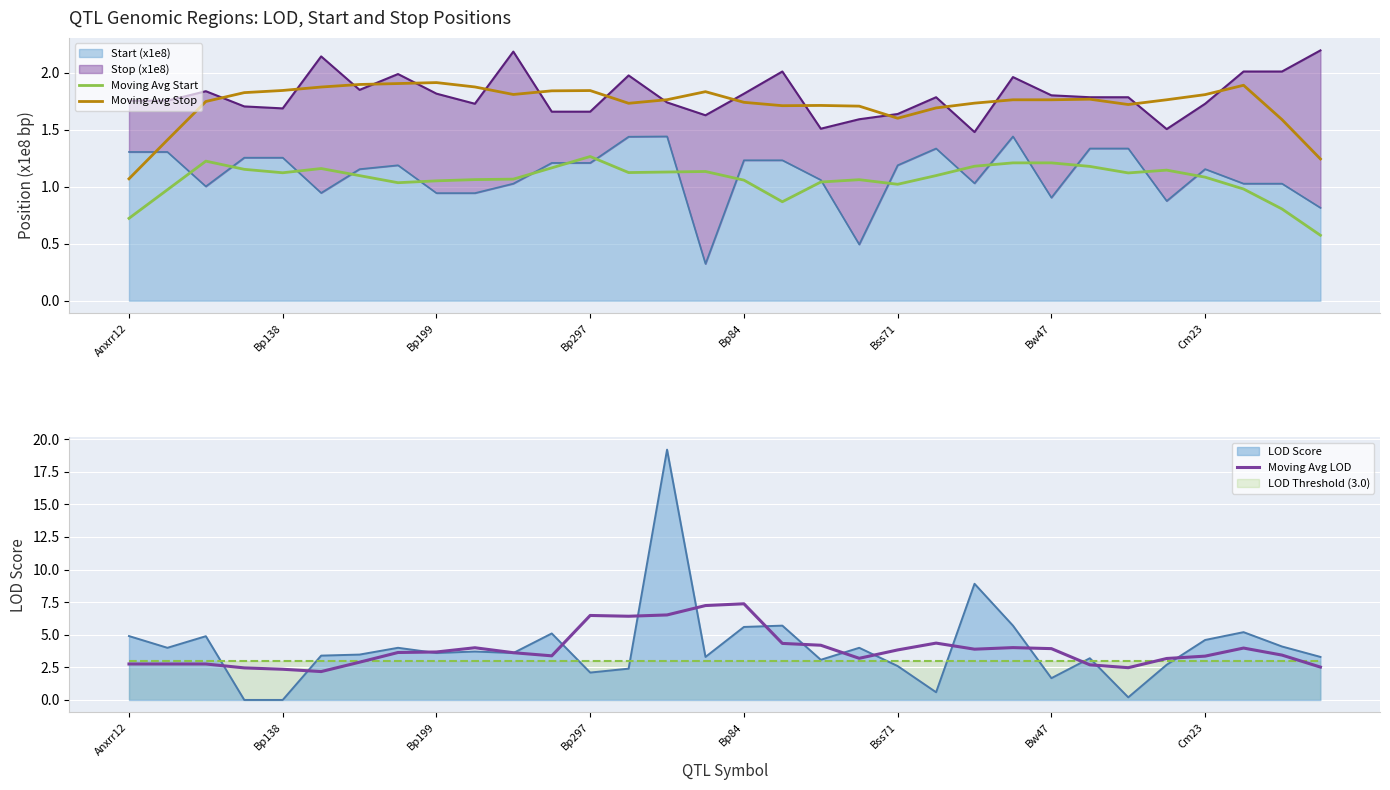

How many interior local valleys does the Moving Avg Start series have?

6